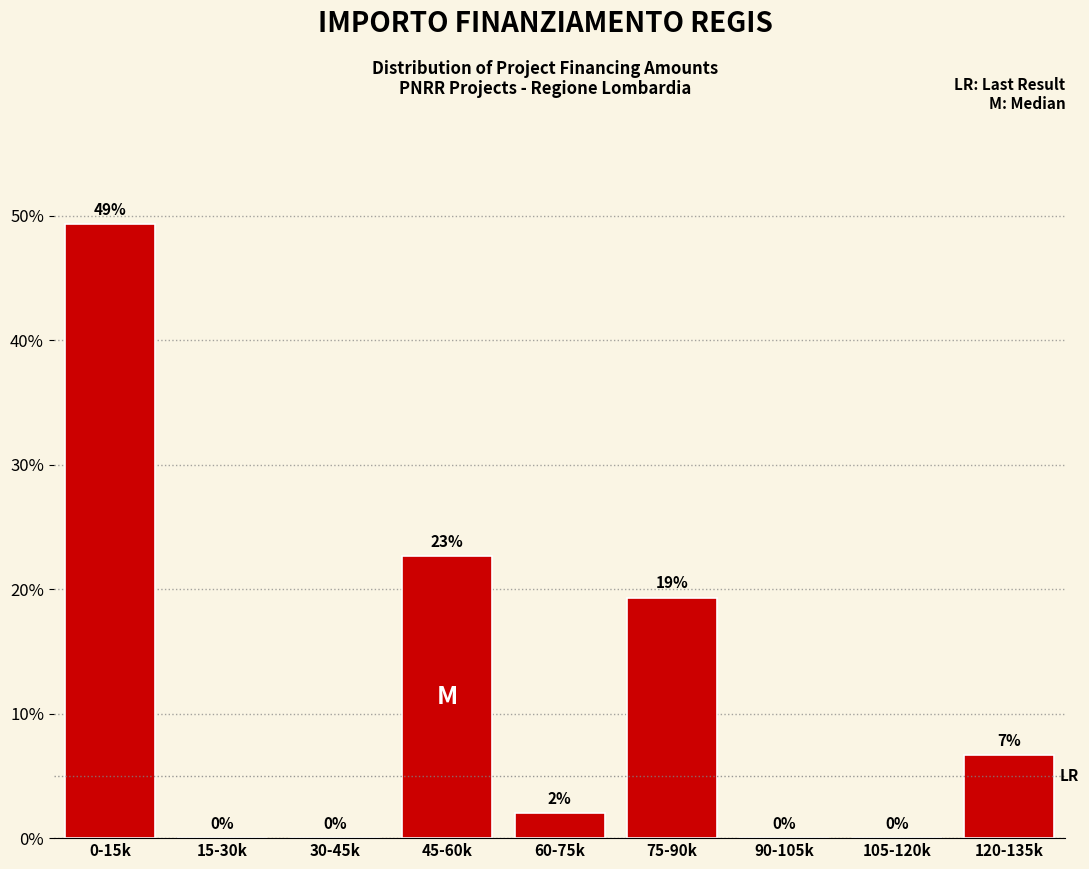

Which has a higher value, 120-135k or 30-45k?

120-135k